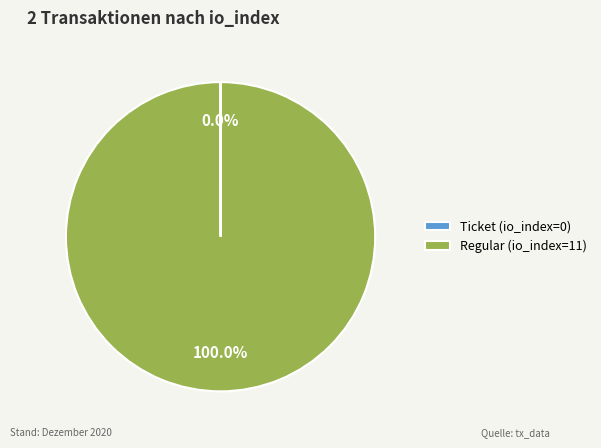

Which slice is the largest?

Regular (io_index=11)